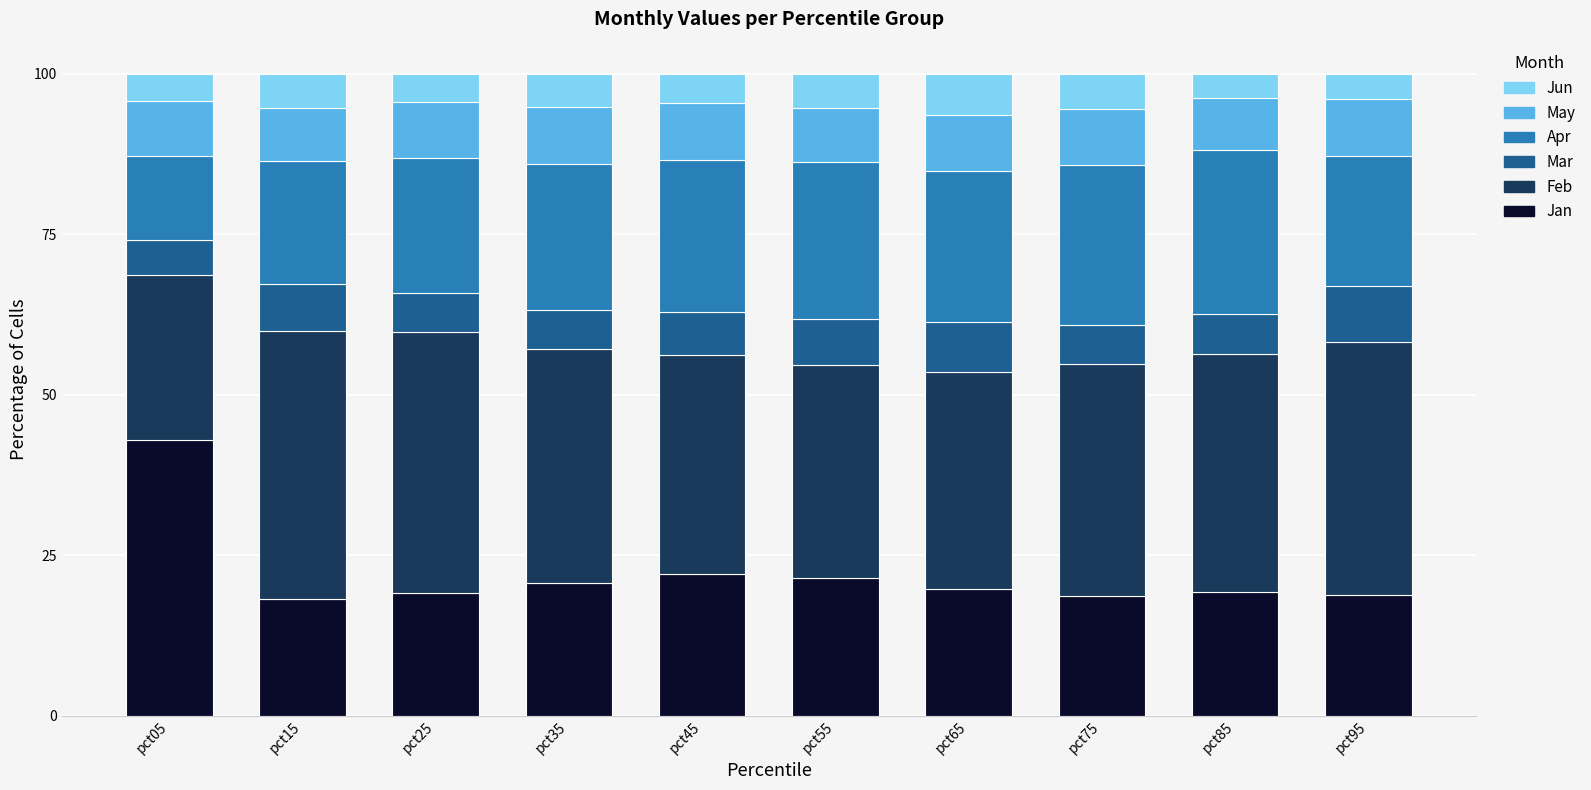

Which category has the highest value in the Jan series?

pct05